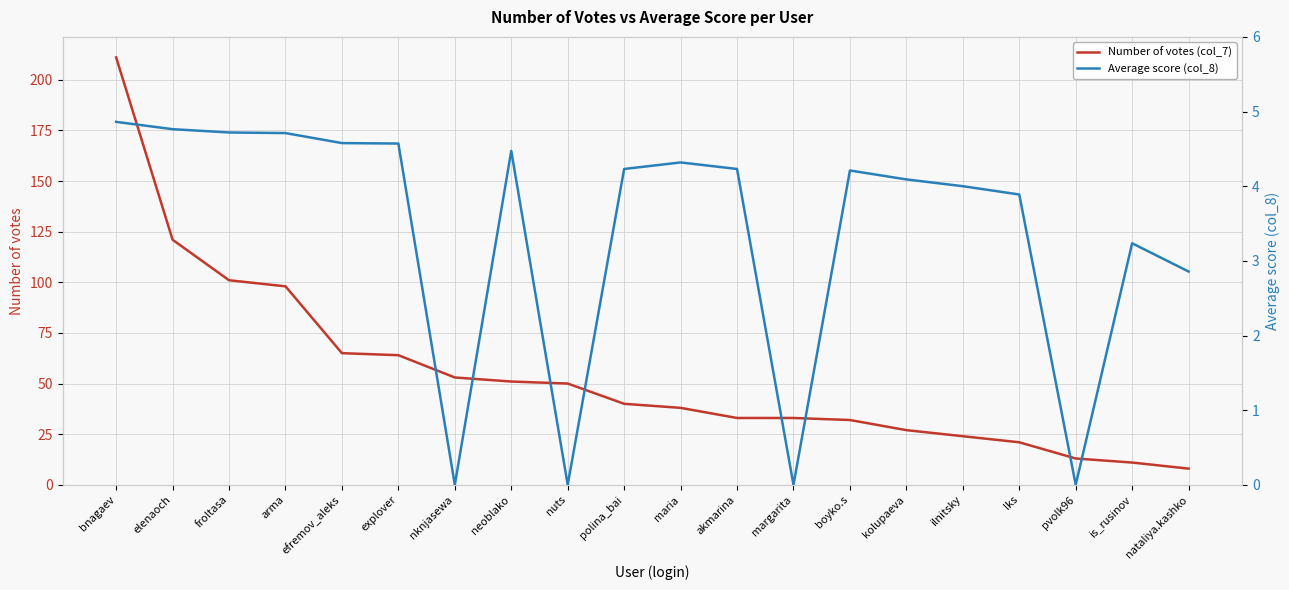

At which category does the chart reach its minimum across all series?

nknjasewa